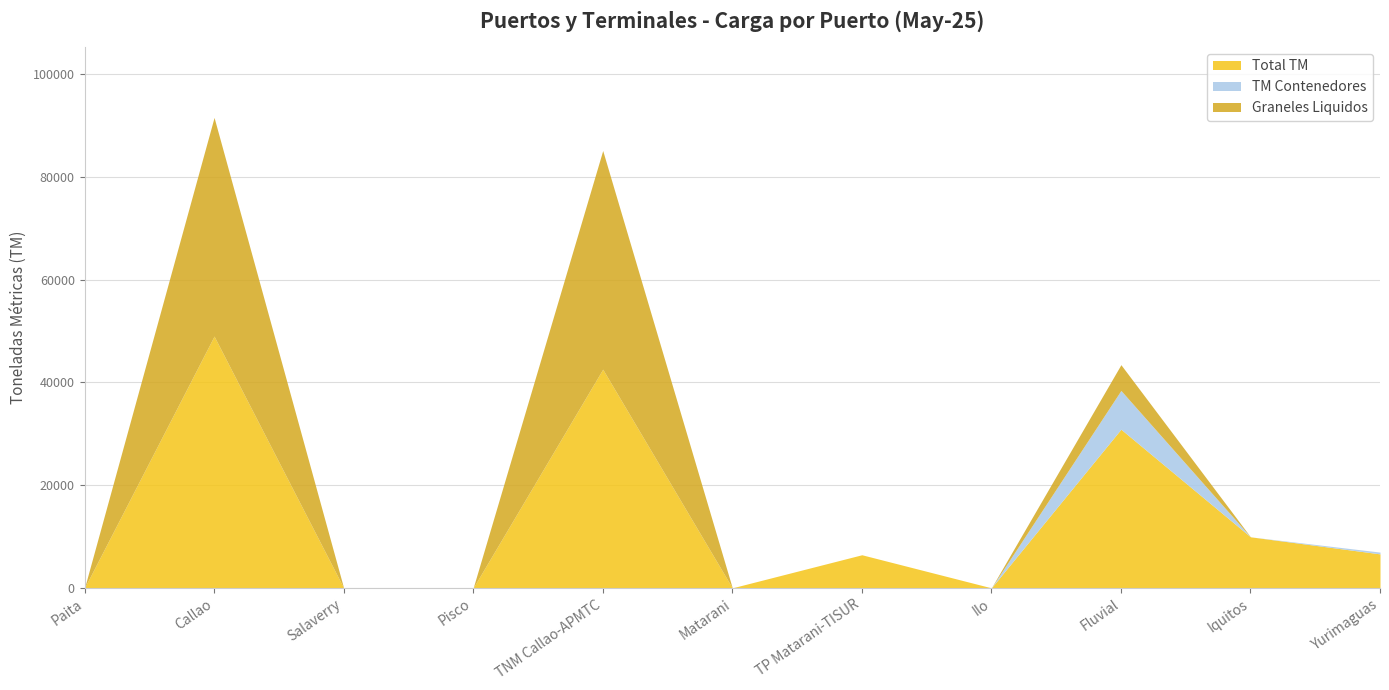

Rank the series at Callao from lowest to highest value.

TM Contenedores, Graneles Liquidos, Total TM